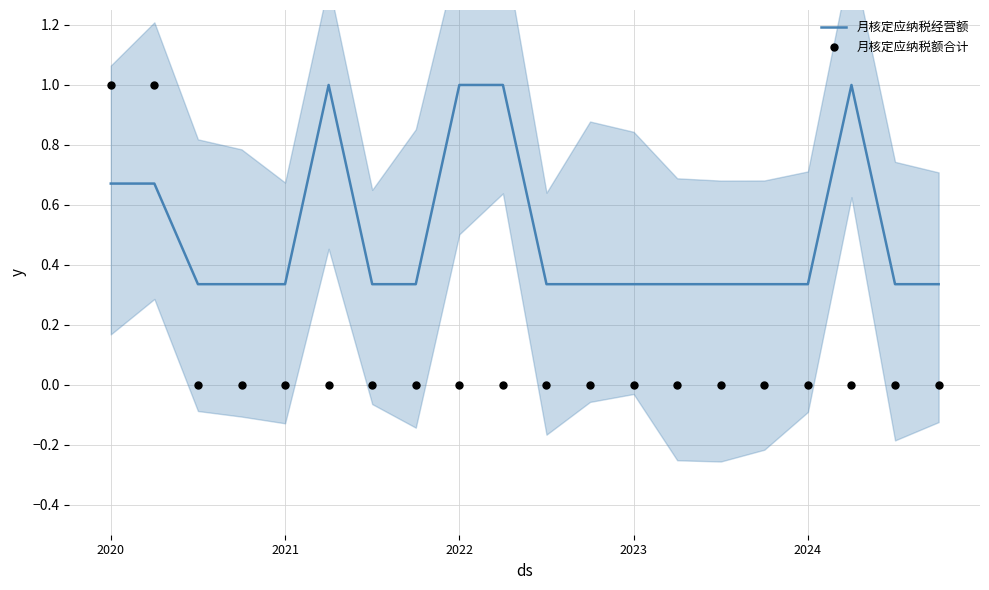

Which series contains the highest Y value?

月核定应纳税经营额